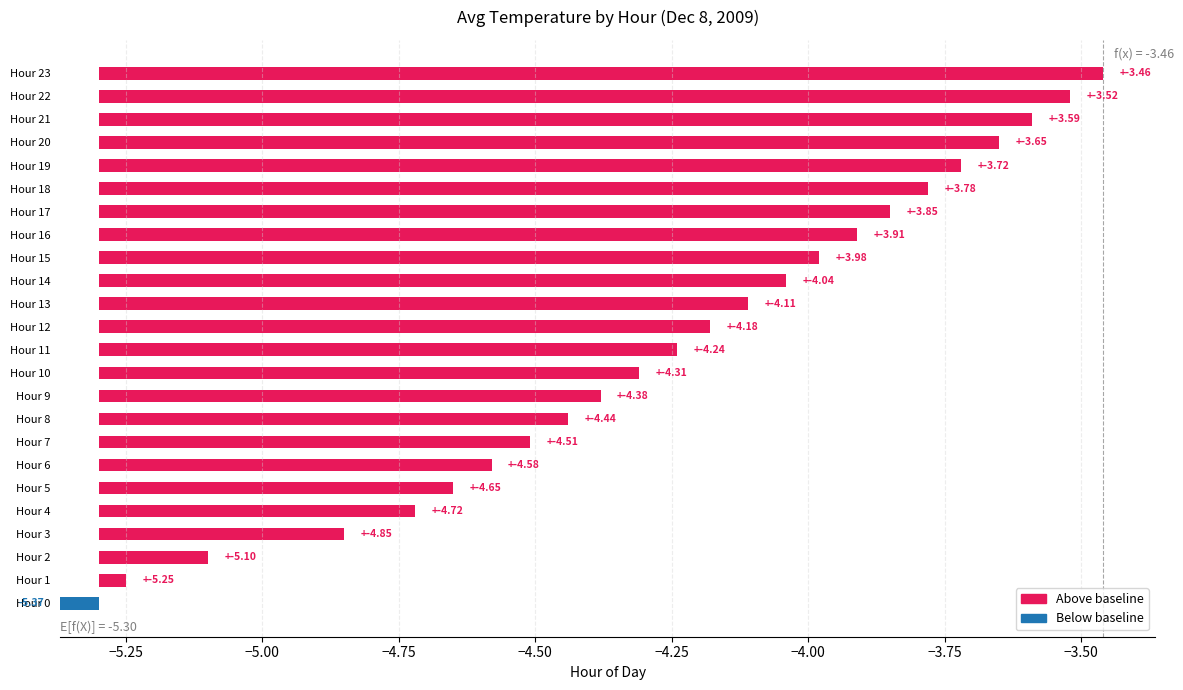

True or false: the data shows -4.2 at 12.

True